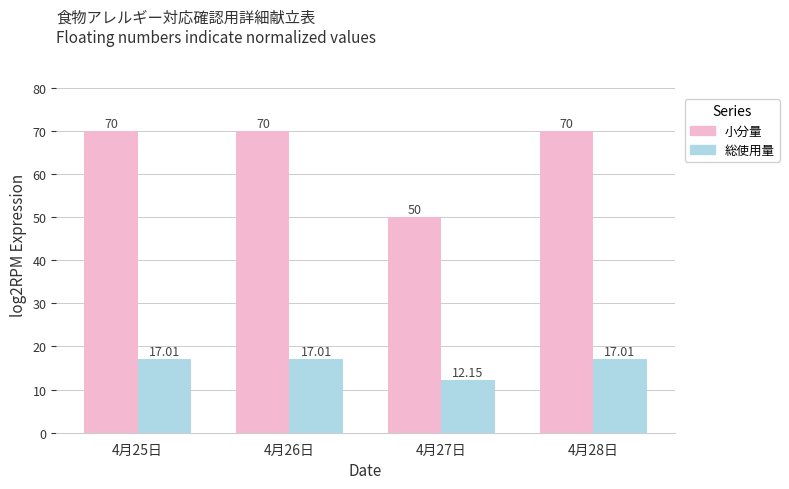

At how many categories does at least one series exceed 13?

4